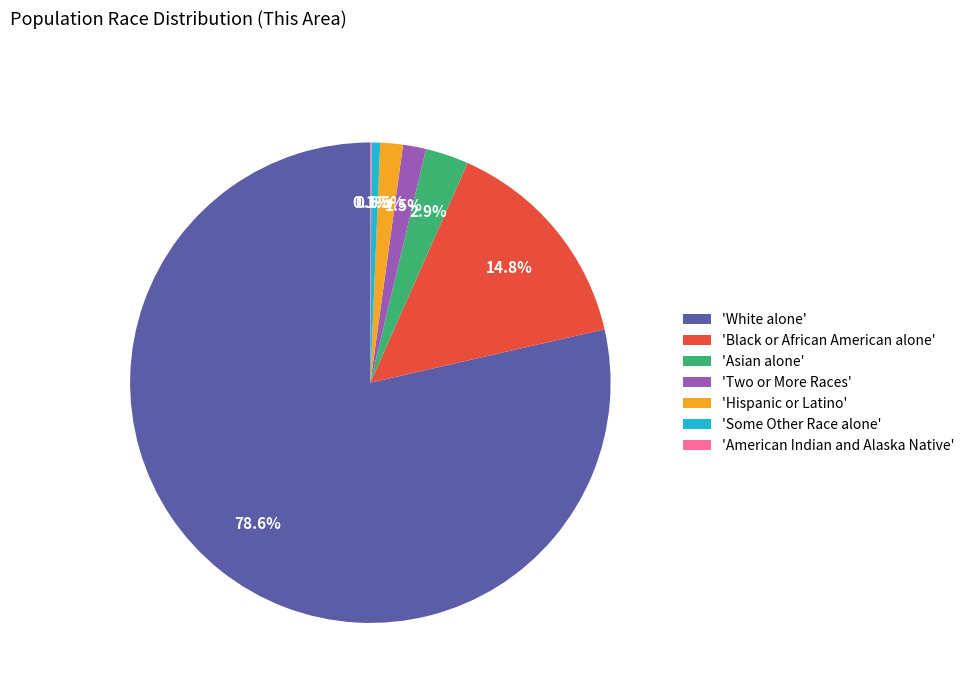

Which slice is the largest?

'White alone'